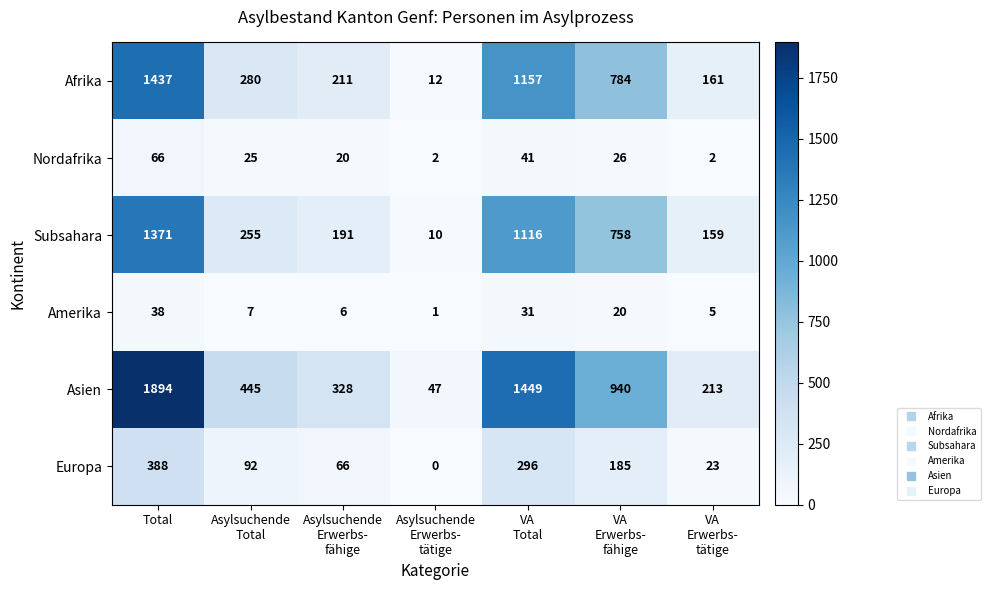

Which label corresponds to the largest value in the chart?

Total